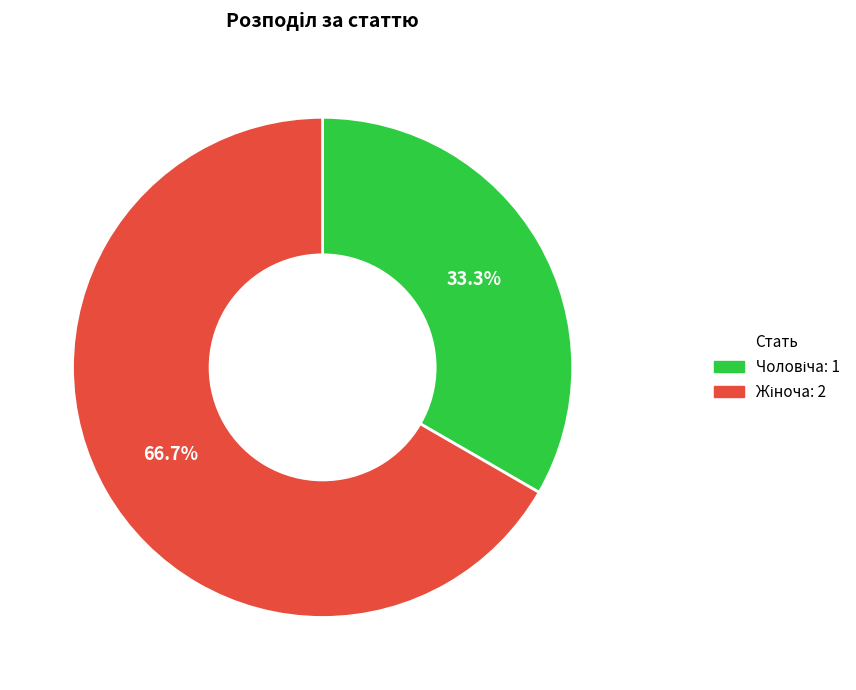

Is there a majority slice in this chart?

Yes